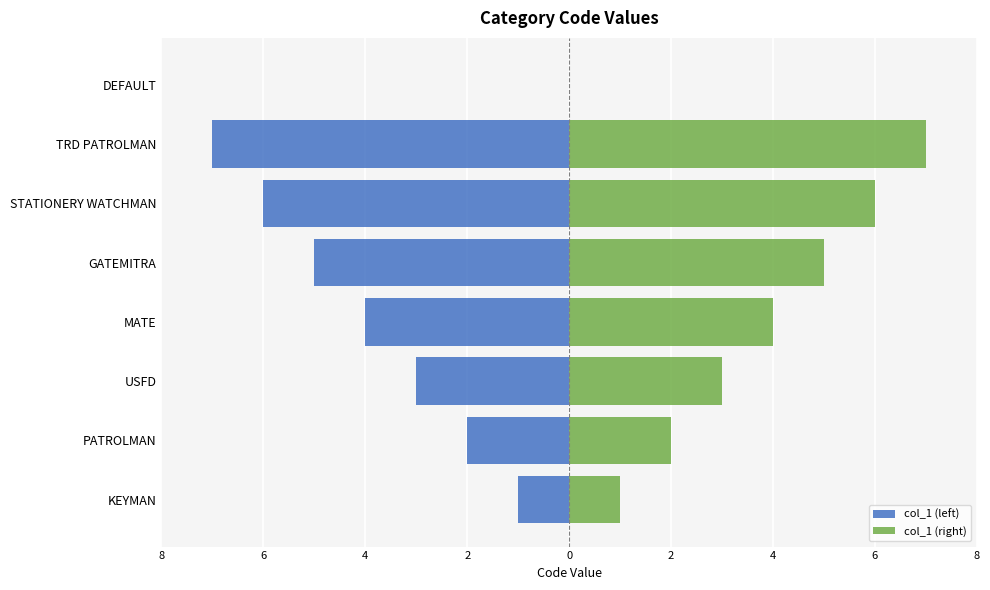

How many bars are there in total?

16